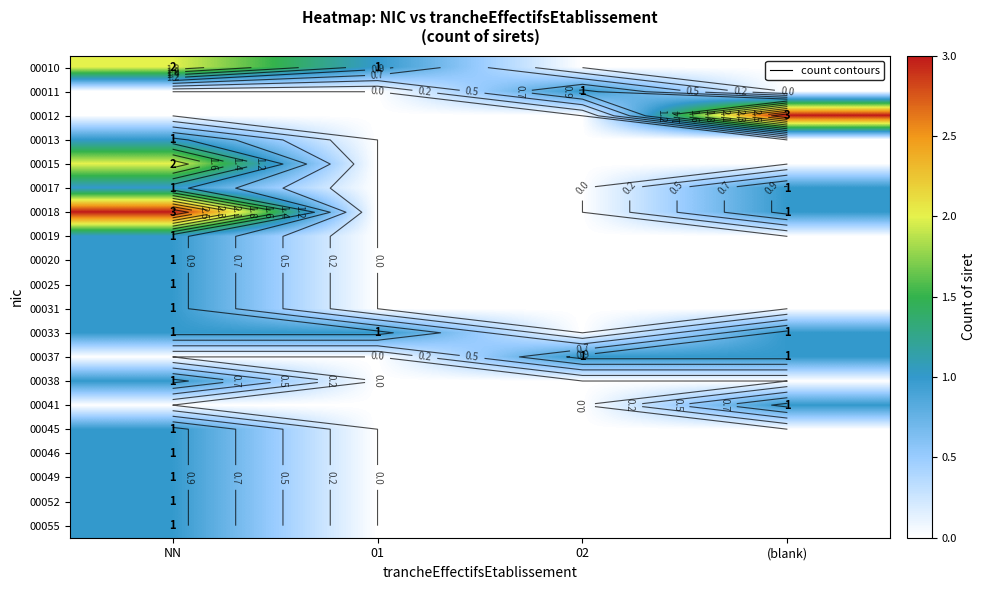

What is the difference between the maximum and minimum values in the 00019 series?

1